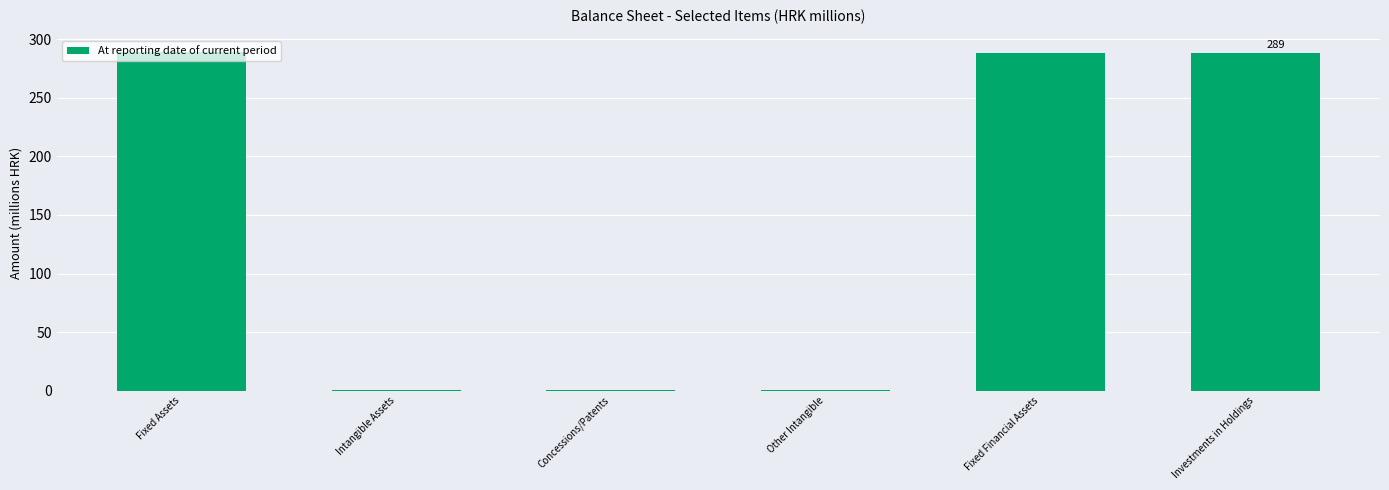

Count the number of categories in the chart.

6